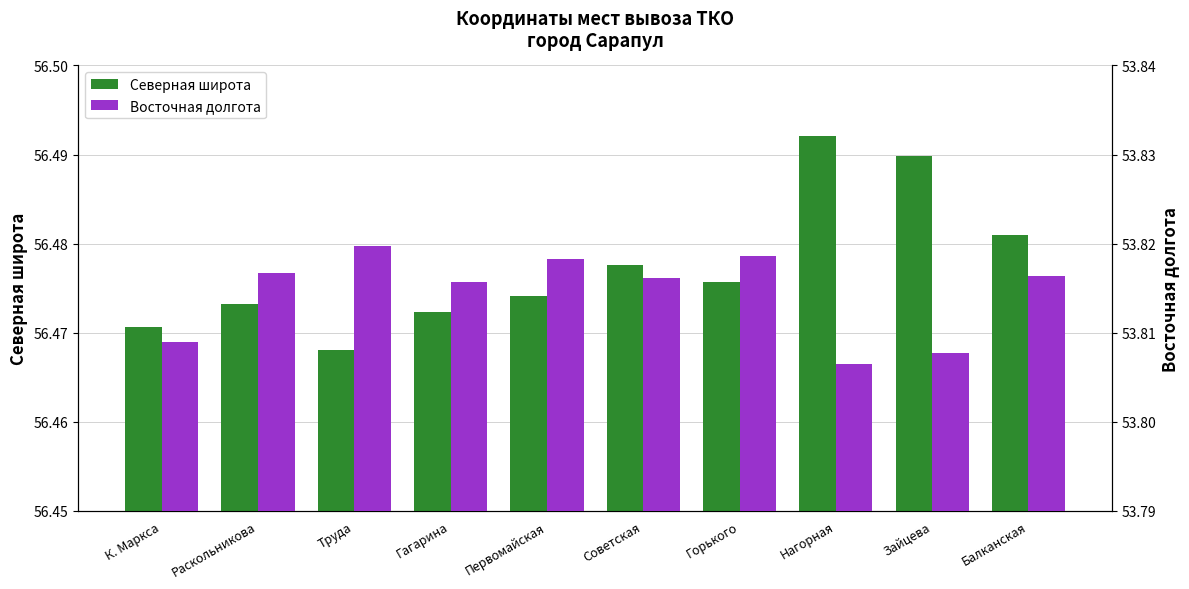

What is the label of the 10th bar from the left?

Балканская